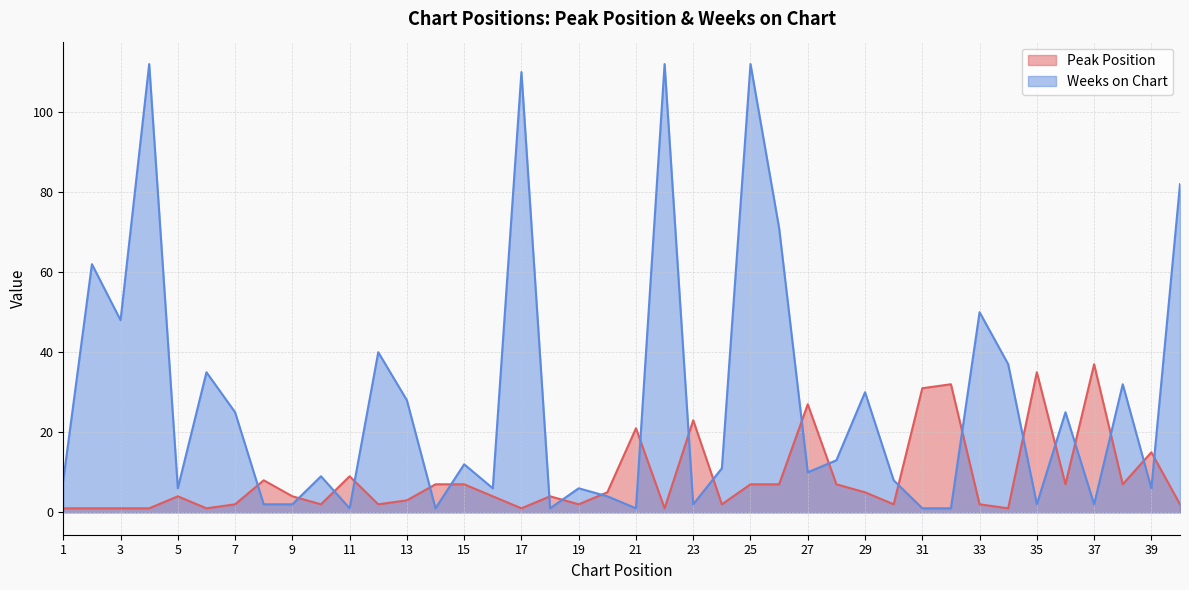

What is the value of the Weeks on Chart point at the 32nd from the left?

1